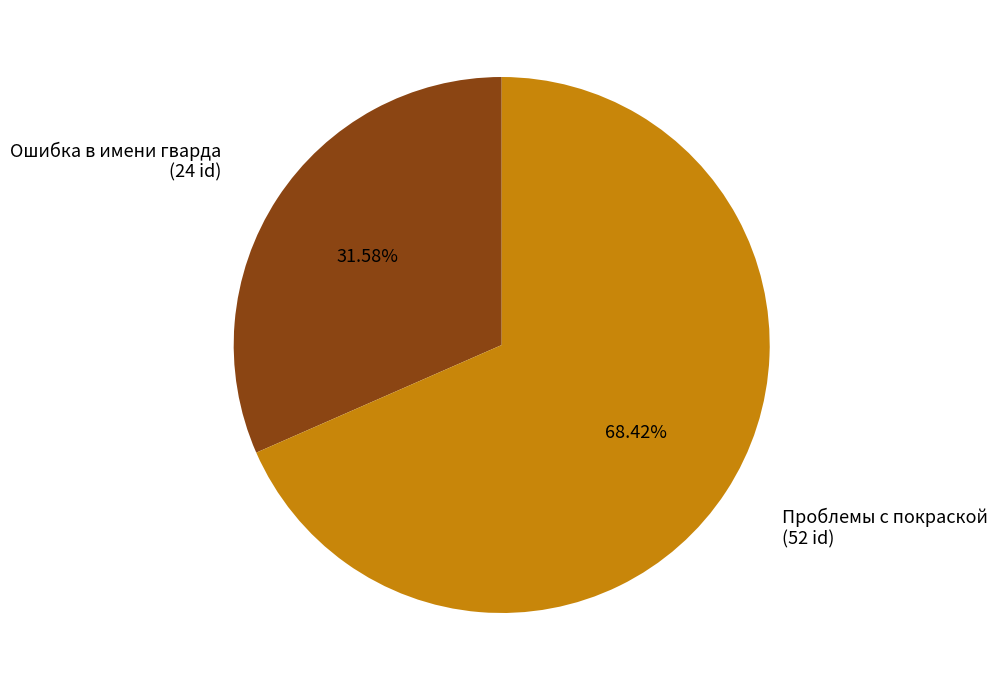

Count the number of slices in the pie.

2